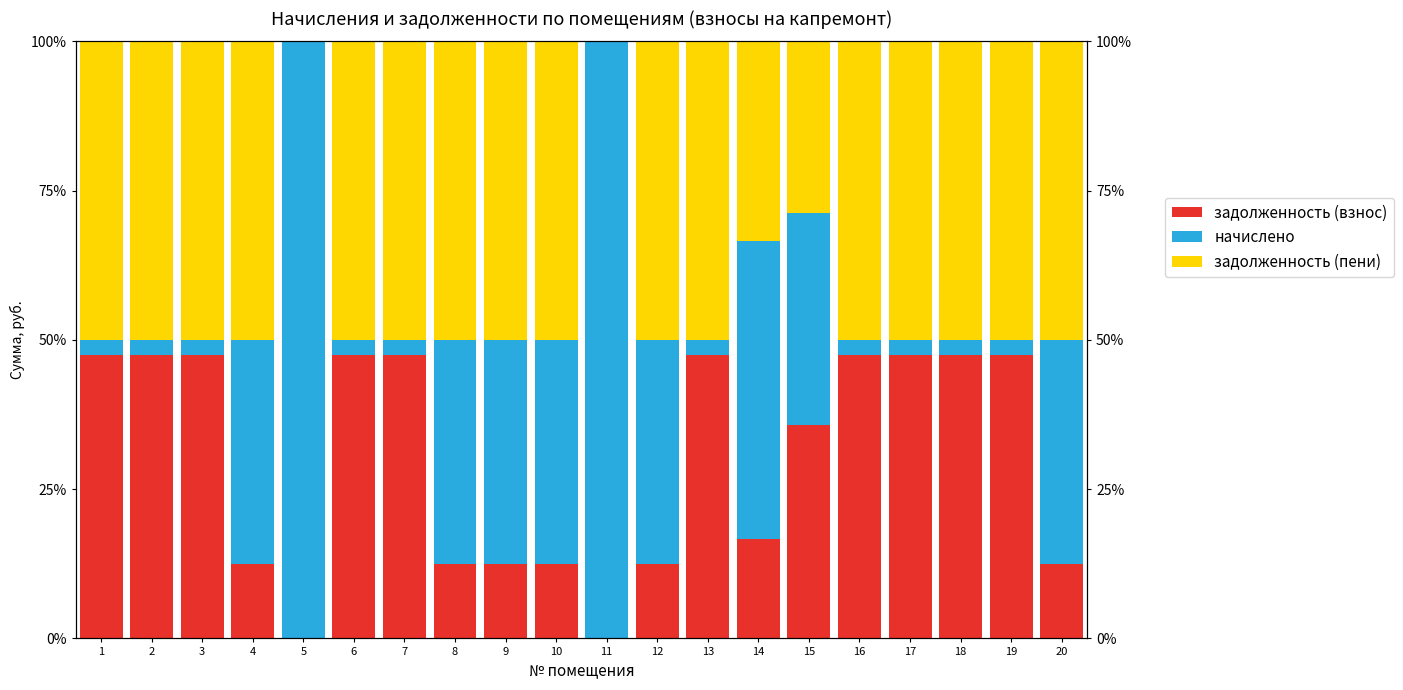

What is the difference between the highest and lowest values at 3?

47.5